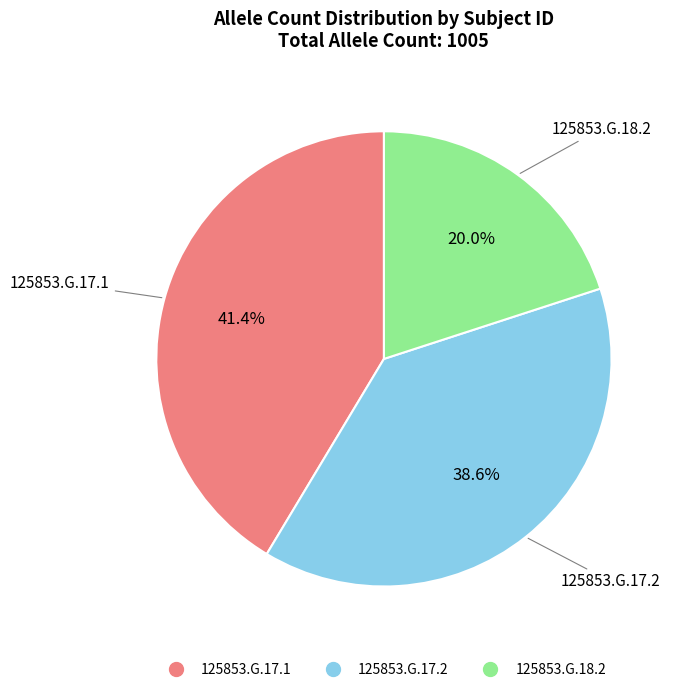

What is the ratio of the value at 125853.G.17.1 to the value at 125853.G.18.2?

2.1